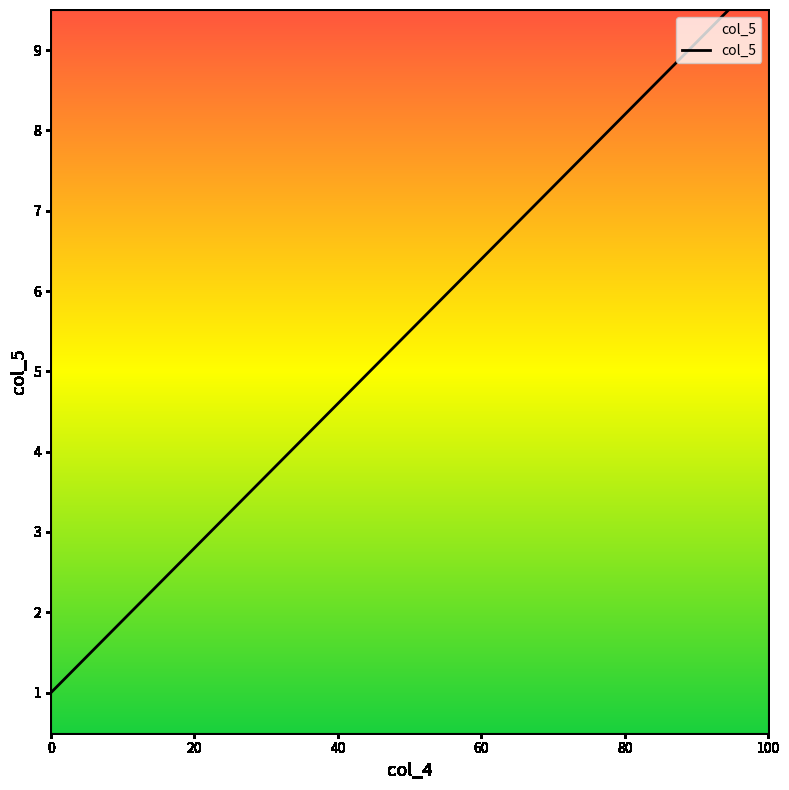

What is the minimum value shown in the chart?

1.0